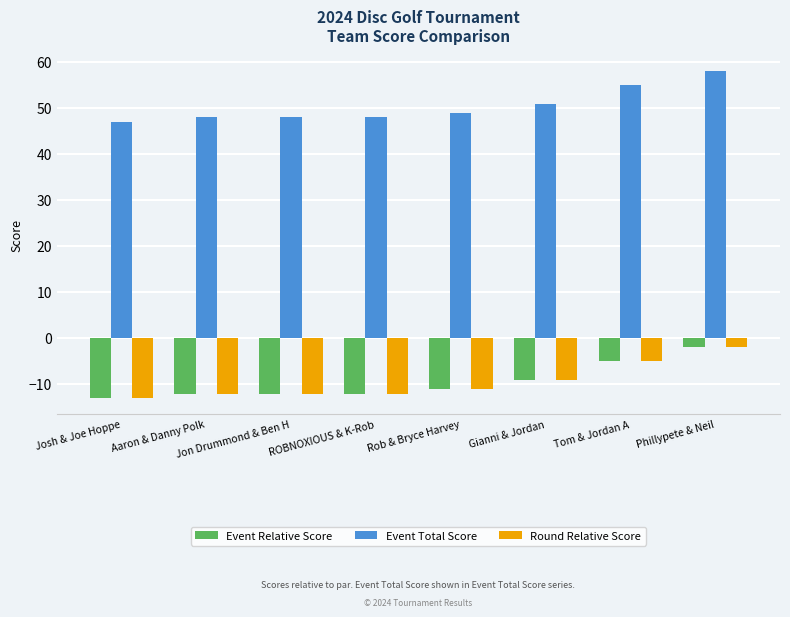

True or false: Round Relative Score has a value of -9 at Tom & Jordan A.

False